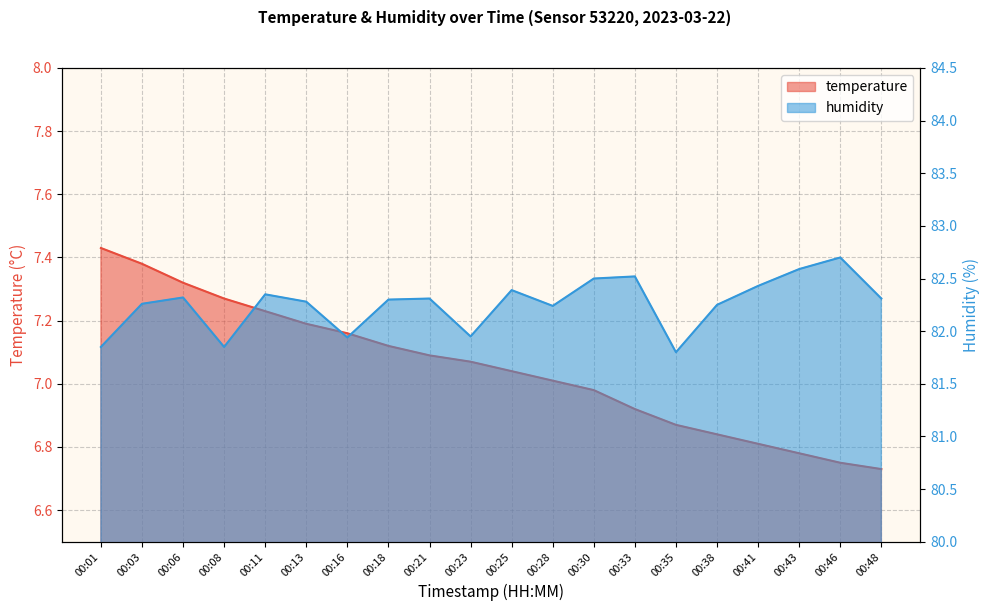

List the series in order of their overall mean, highest first.

humidity, temperature